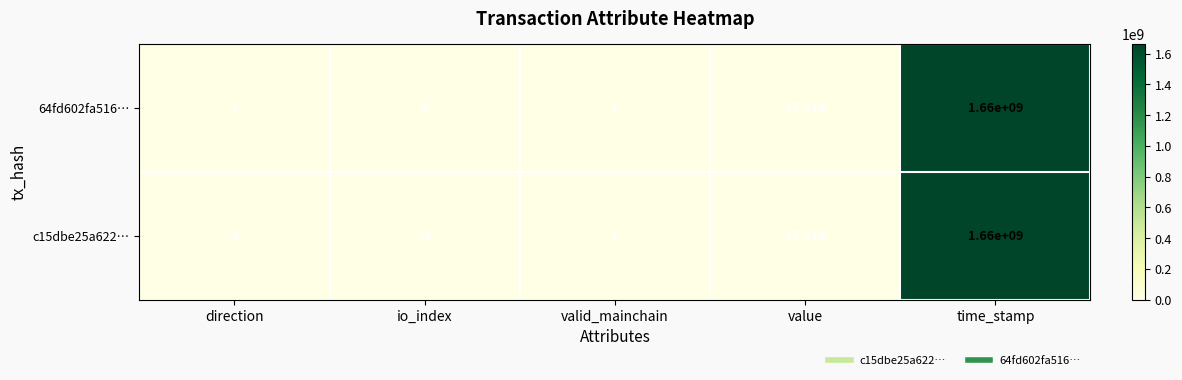

At which category is the sum across all series the highest?

time_stamp